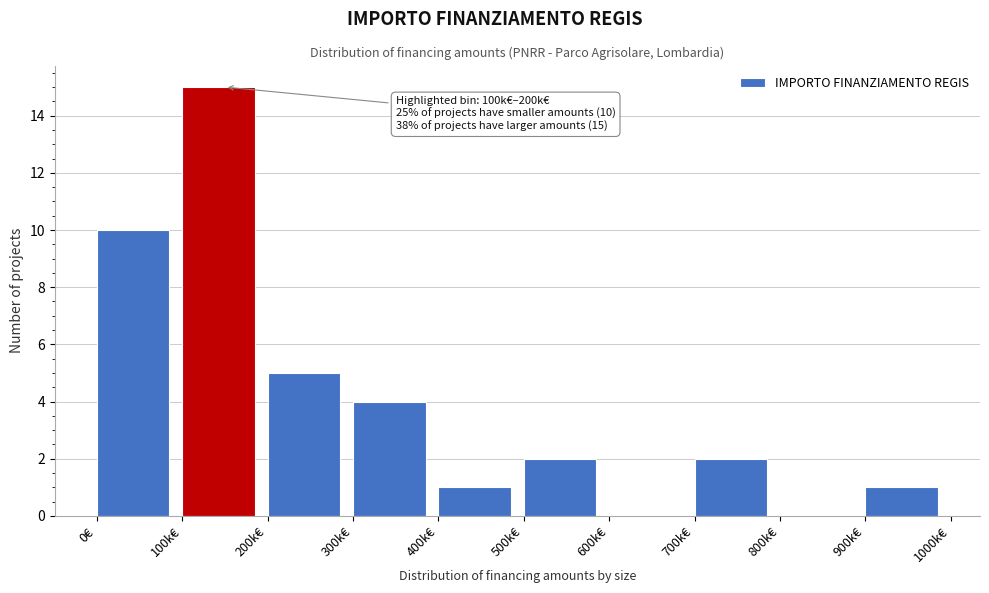

Reading right to left, transcribe all the data shown in this chart.

900k€=1	800k€=0	700k€=2	600k€=0	500k€=2	400k€=1	300k€=4	200k€=5	100k€=15	0€=10